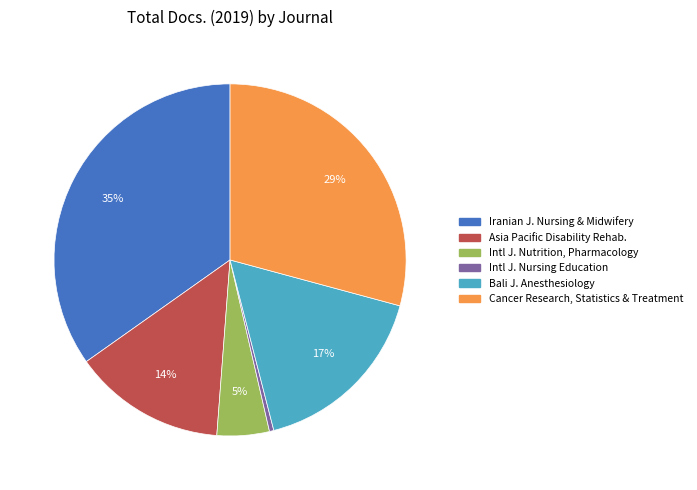

Is there a majority slice in this chart?

No